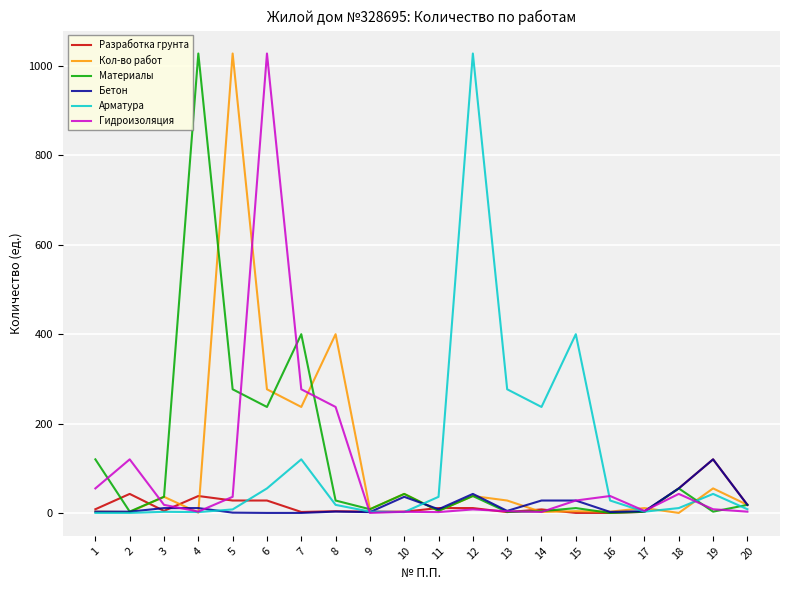

What is the highest value of the Материалы series?

1027.8